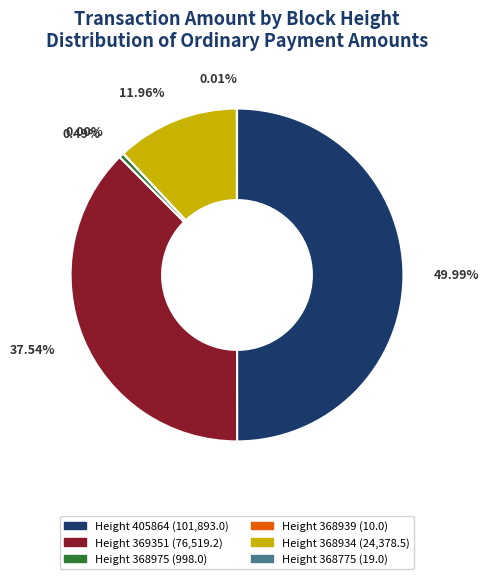

Do Height 368934 (24,378.5) and Height 368975 (998.0) together represent more than half of the pie?

No